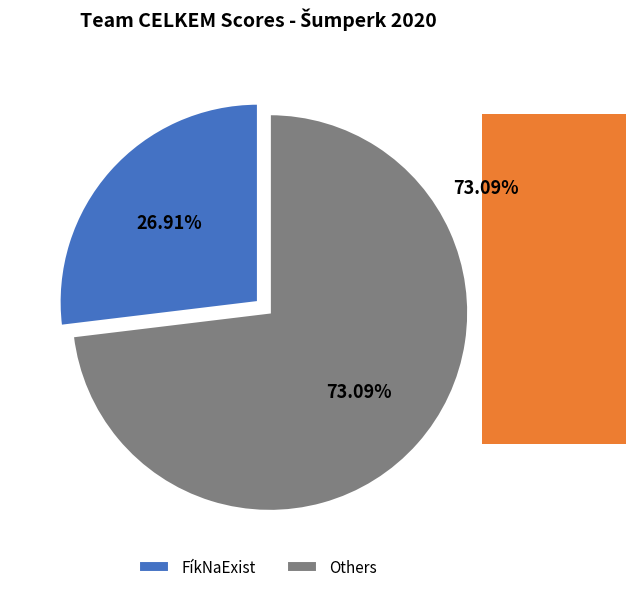

How many segments does this pie chart have?

2